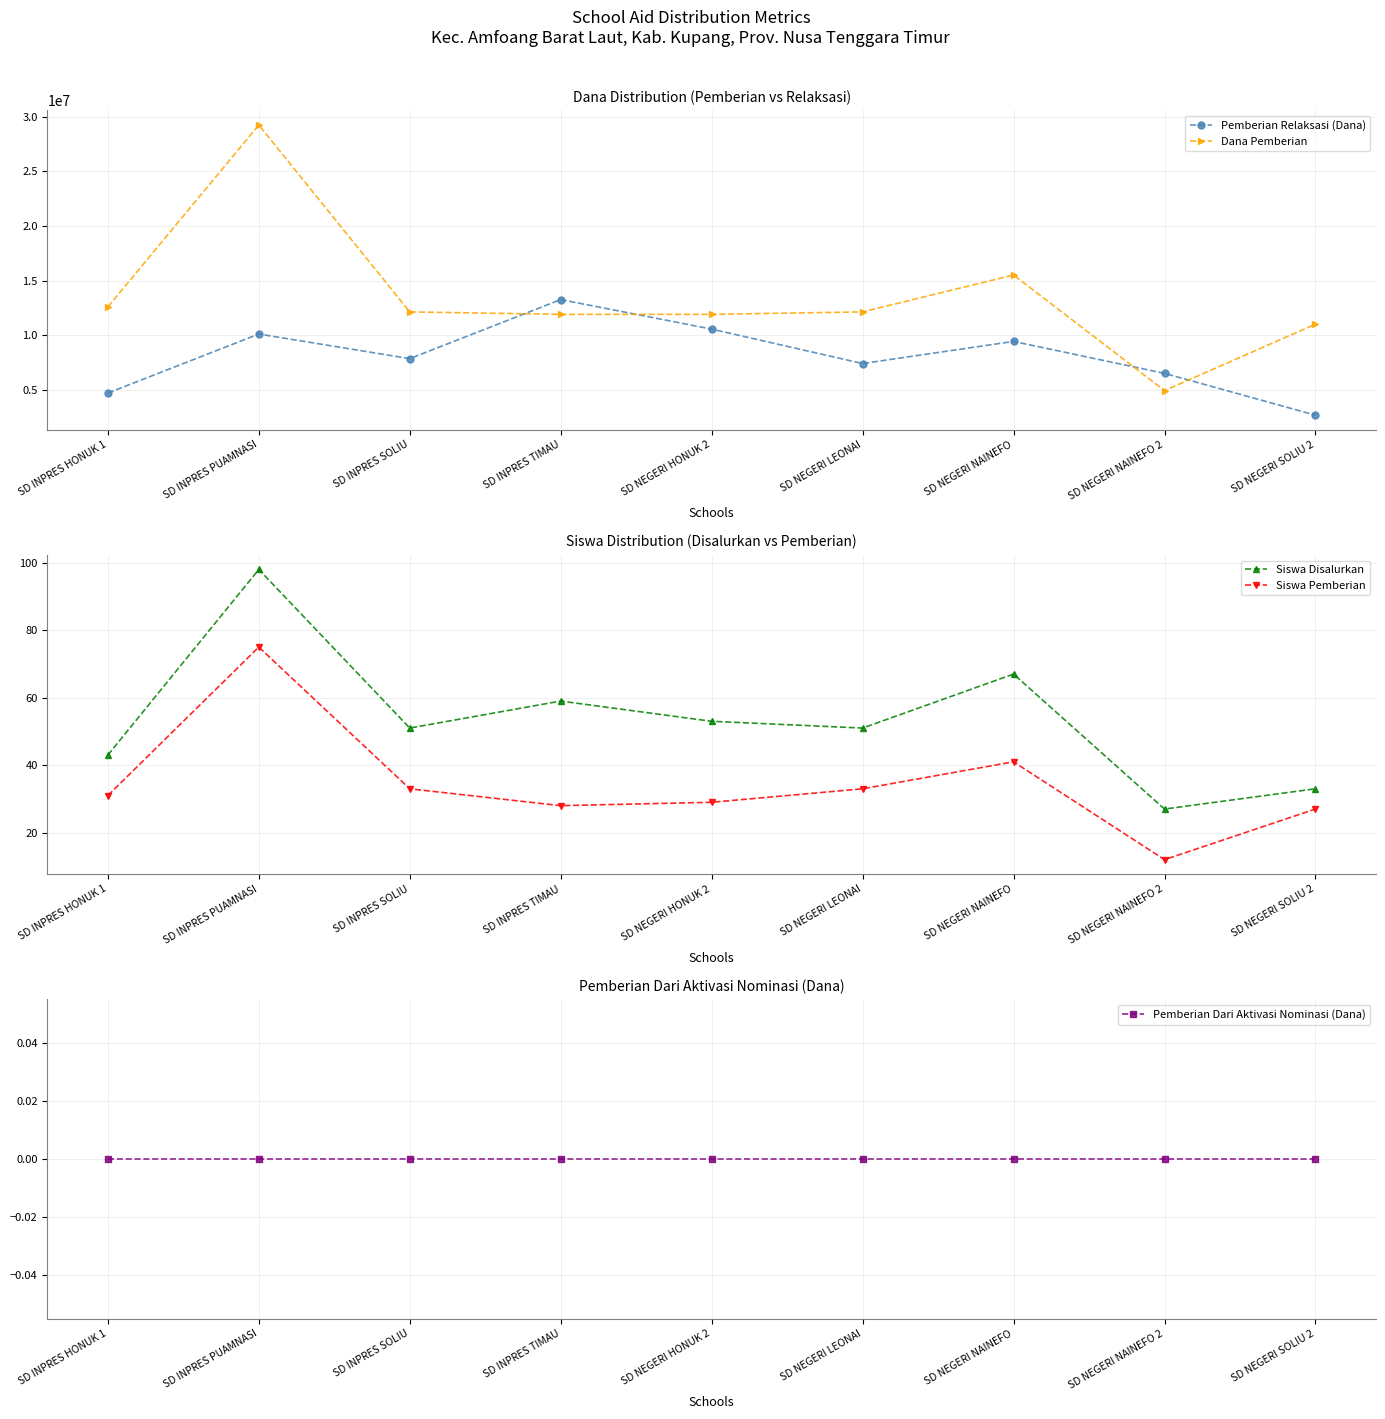

What are all the series names shown in the legend?

Pemberian Relaksasi (Dana), Dana Pemberian, Siswa Disalurkan, Siswa Pemberian, Pemberian Dari Aktivasi Nominasi (Dana)